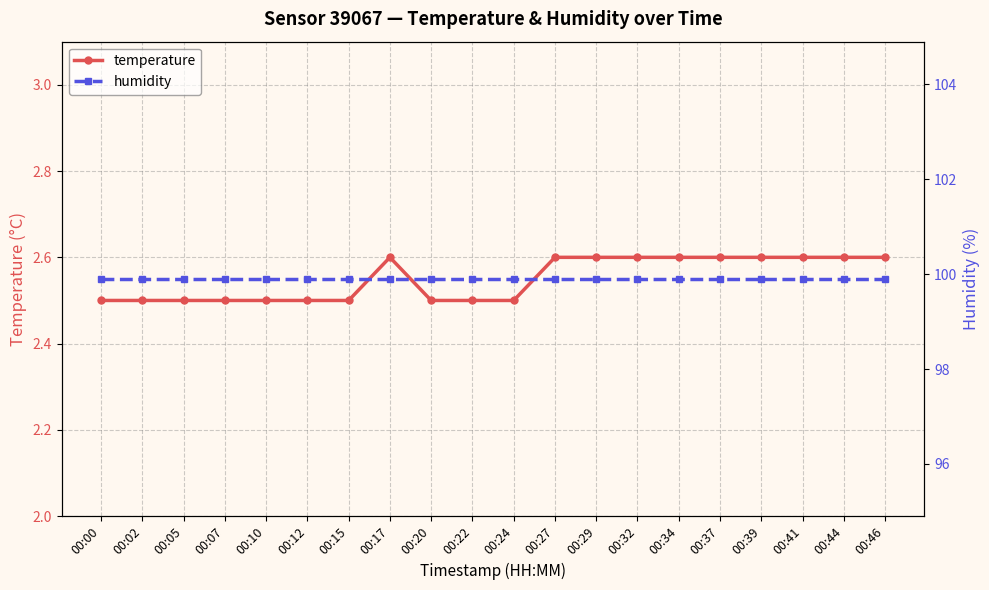

What is the sum of the humidity values at 00:02 and 00:00?

199.8